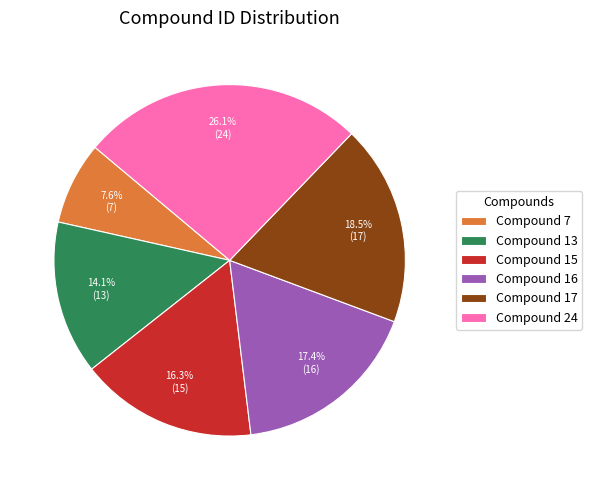

Which has a higher value, Compound 16 or Compound 15?

Compound 16